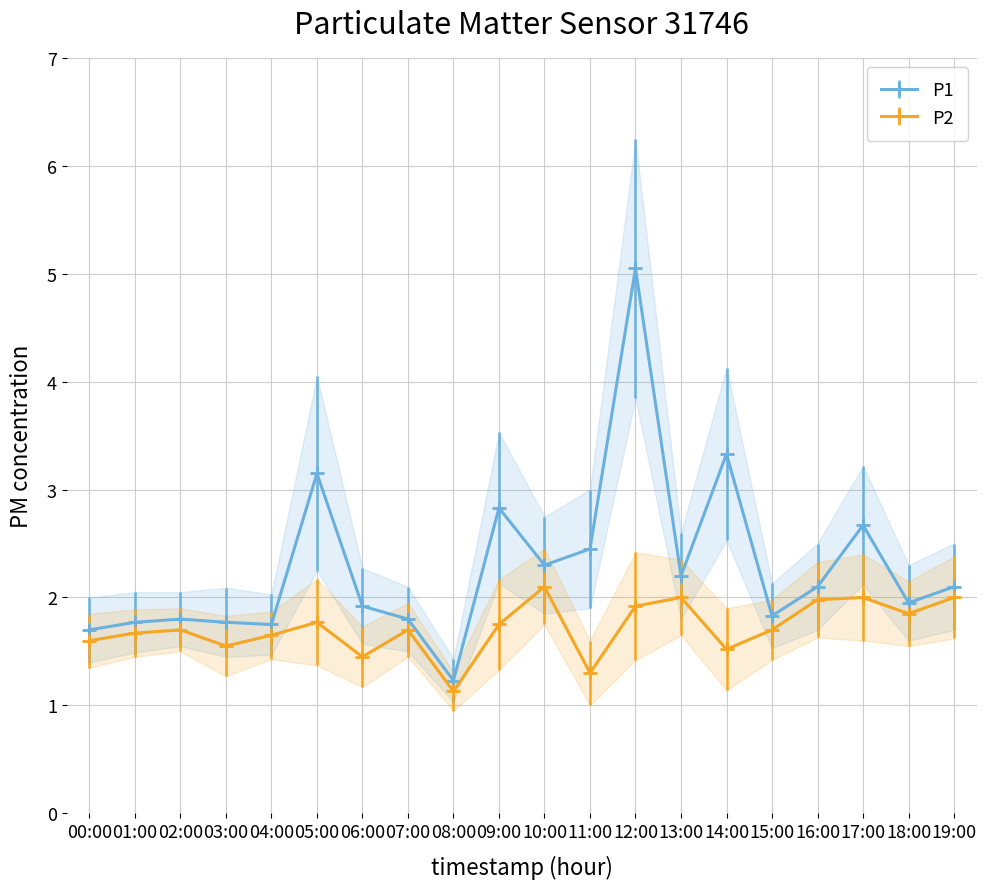

The P2 series shows 0.9 at 02:00. True or false?

False